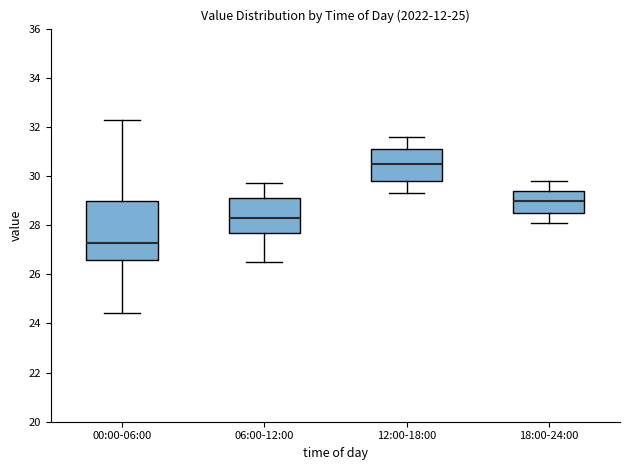

Comparing the boxes themselves (not the whiskers), which one is the tallest?

00:00-06:00